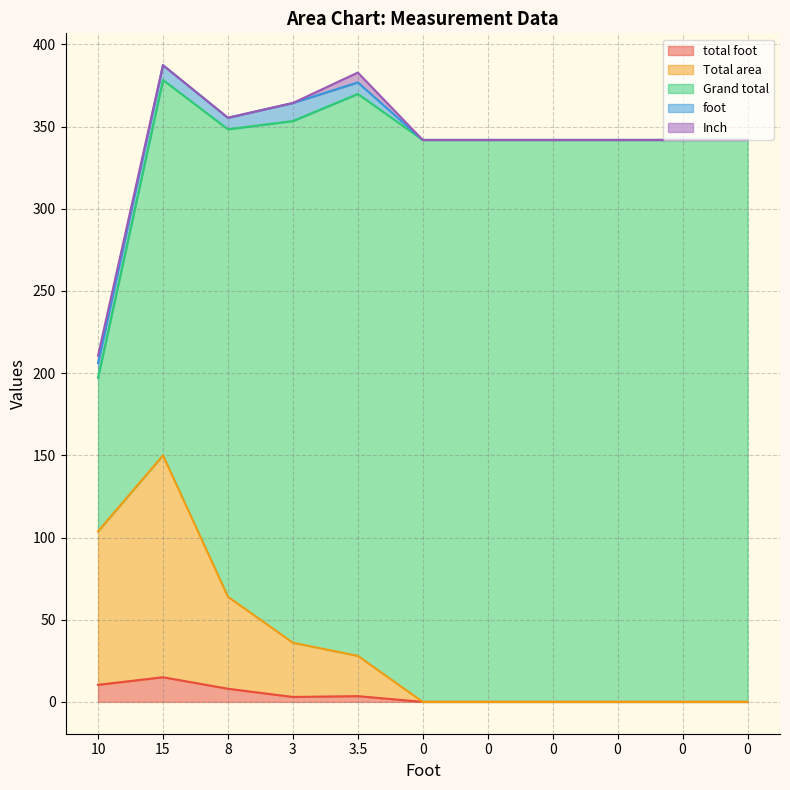

How many data points in total foot are above 0?

5